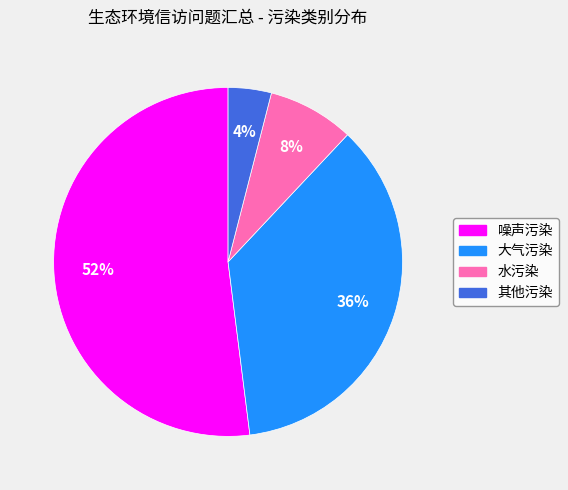

True or false: 大气污染 accounts for 29% of the total.

False